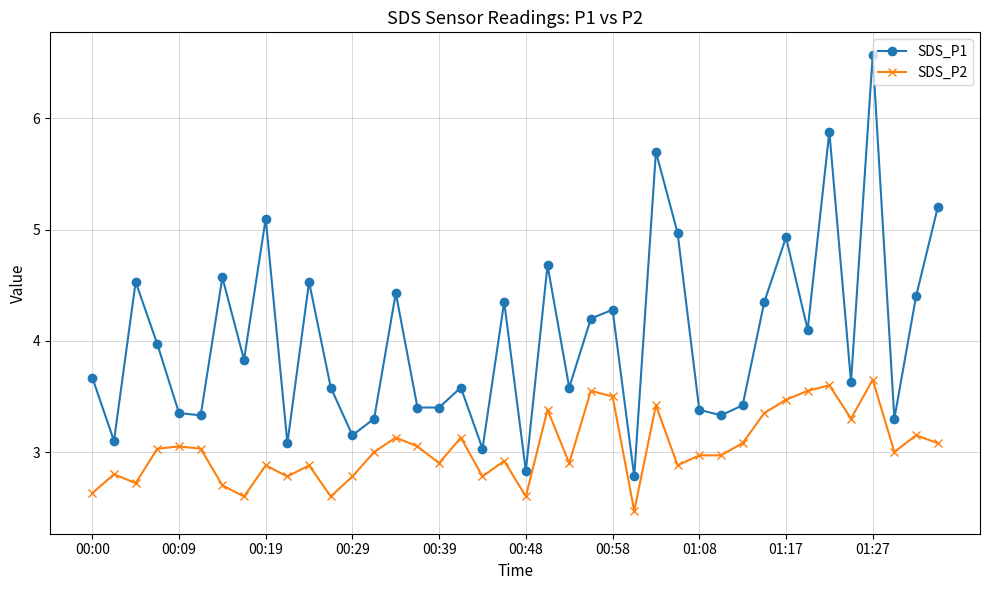

True or false: SDS_P2 and SDS_P1 cross at least once.

False